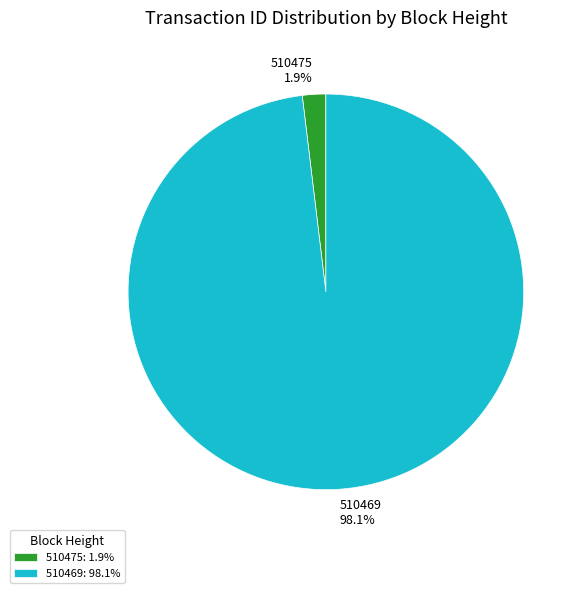

Which has a higher value, 510475 or 510469?

510469